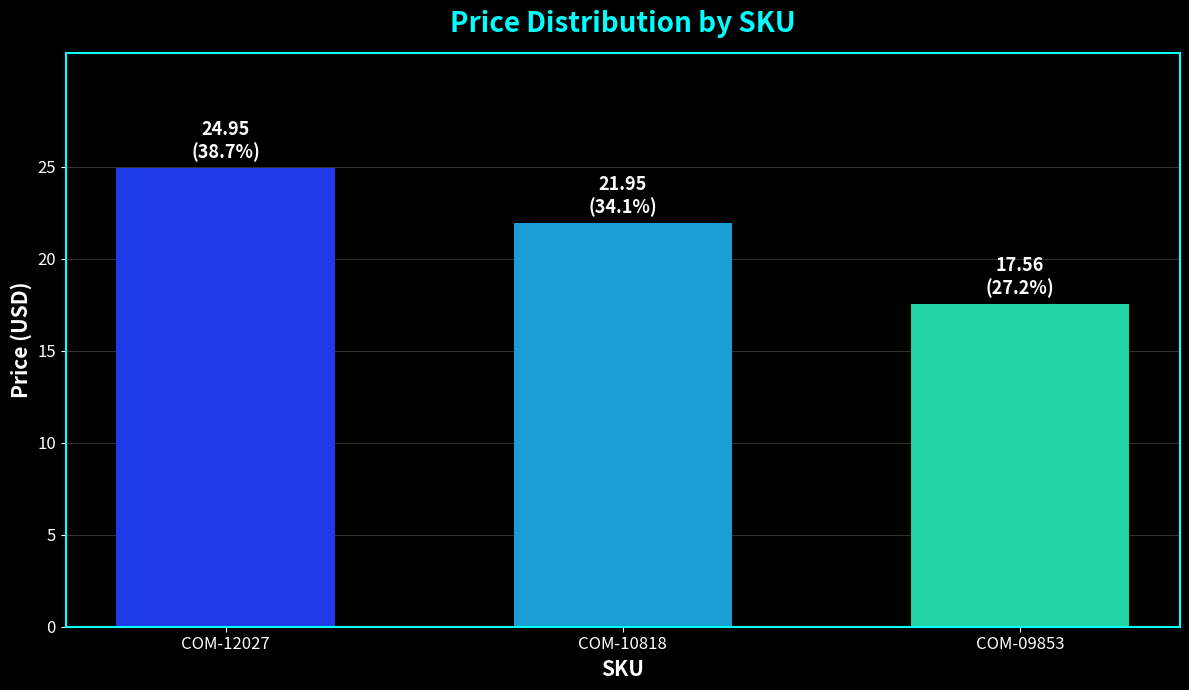

What is the smallest value displayed?

17.6